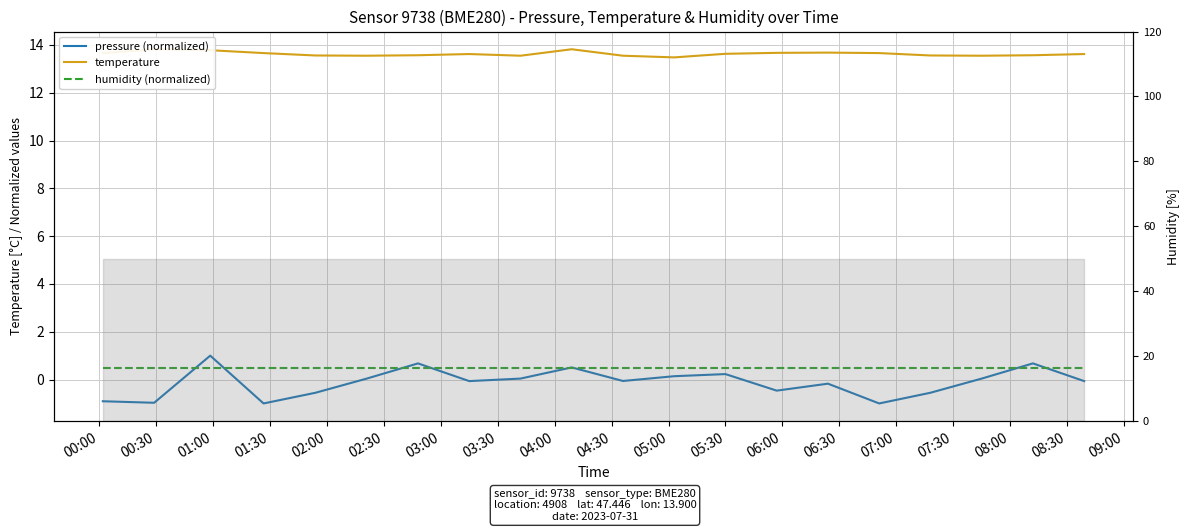

Rank the series at 02:00 from highest to lowest value.

temperature, humidity (normalized), pressure (normalized)